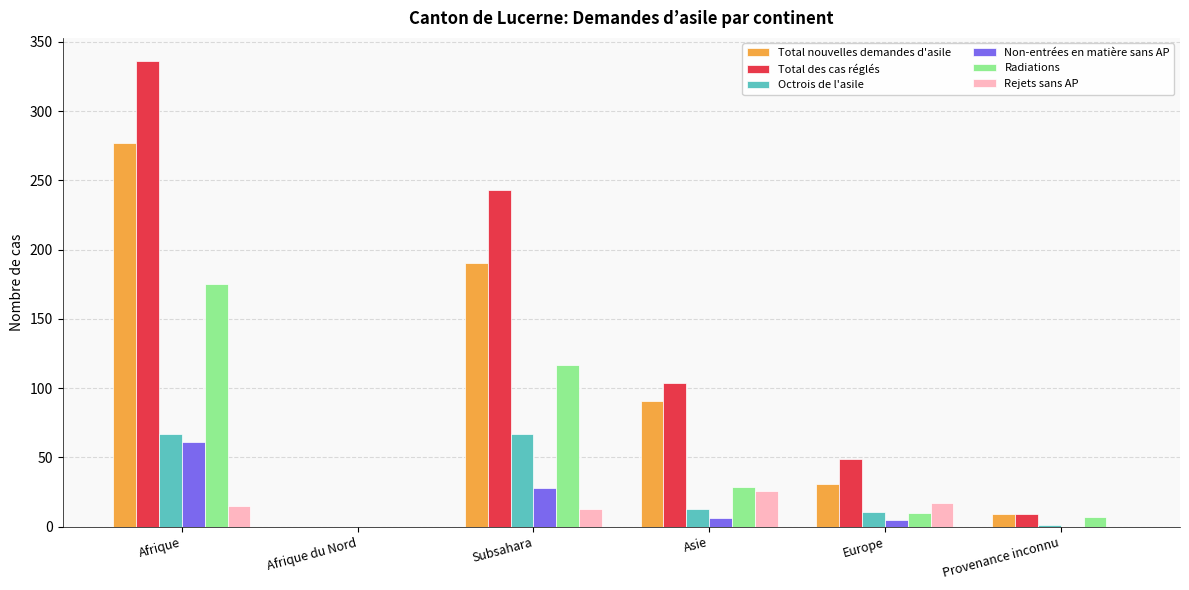

Between Afrique and Provenance inconnu, which series saw the biggest shift?

Total des cas réglés